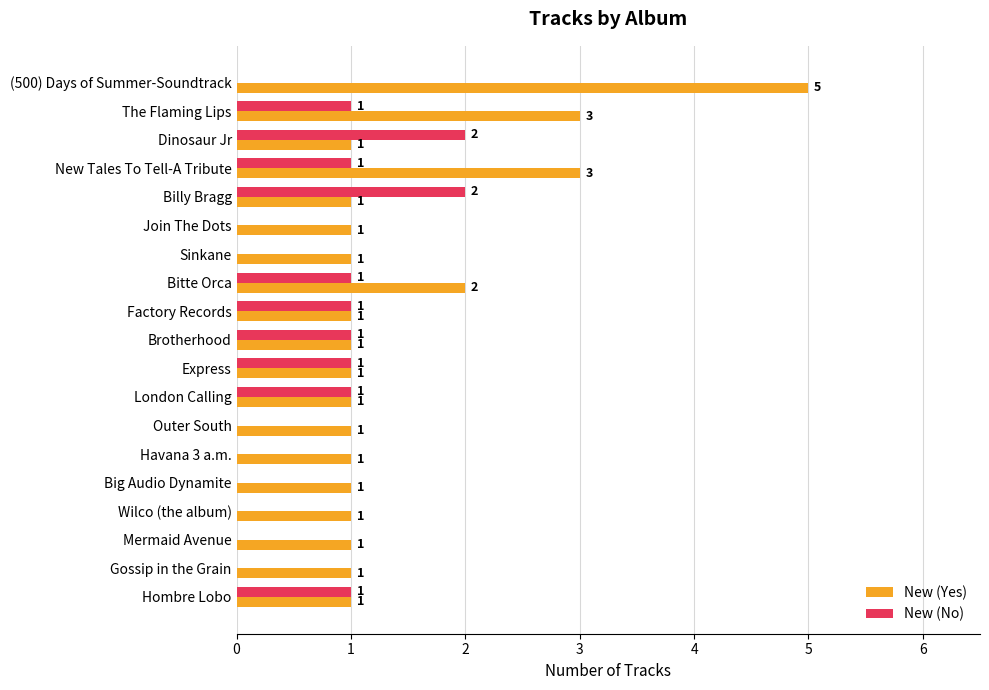

True or false: New (Yes) has a value of 2 at London Calling.

False